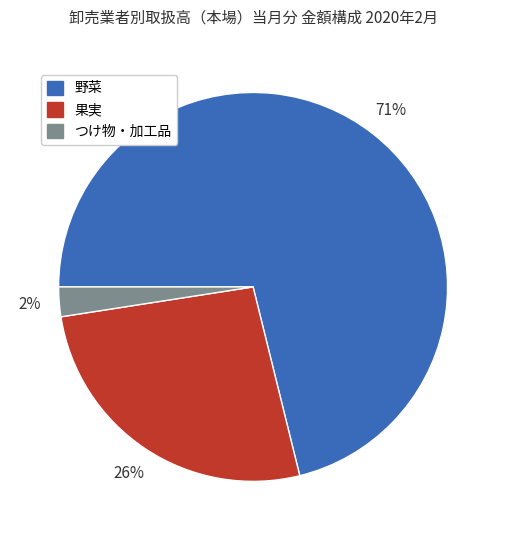

Is there any slice that represents more than half of the pie?

Yes